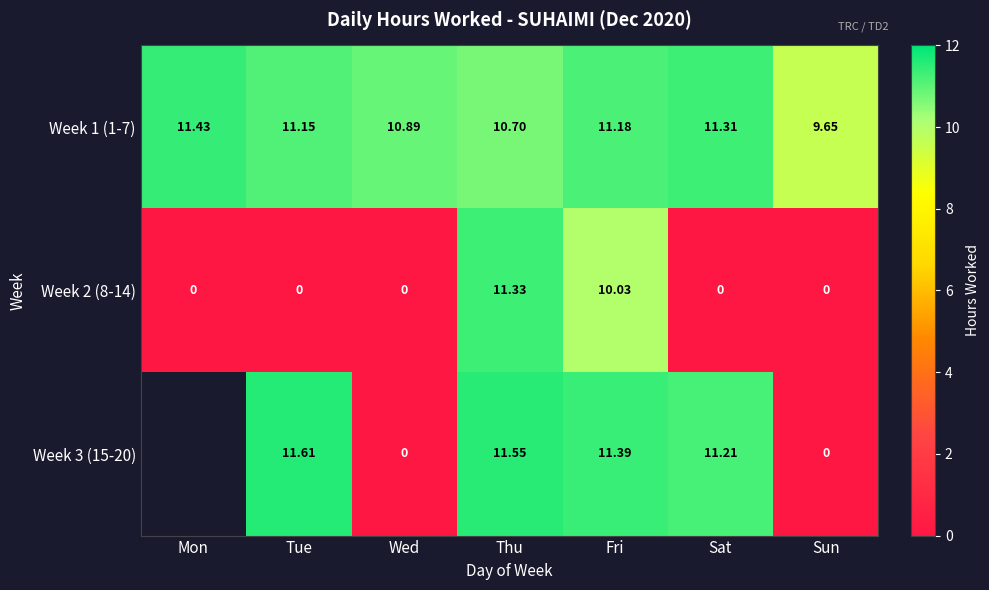

What is the sum of the Week 2 (8-14) values at Fri and Tue?

10.0